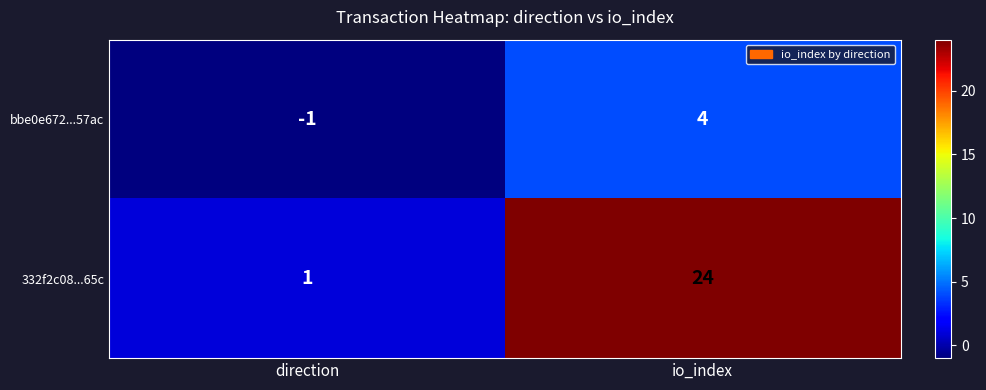

At which category is the sum across all series the highest?

io_index